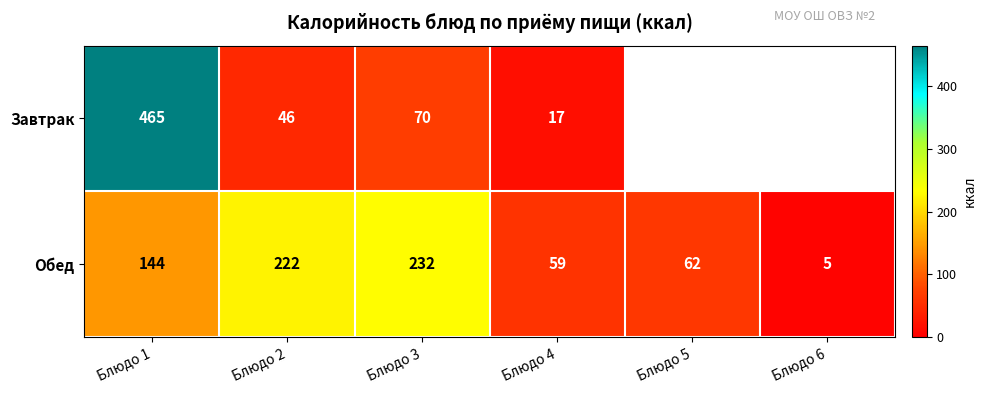

What is the spread (max minus min) of values at Блюдо 3?

162